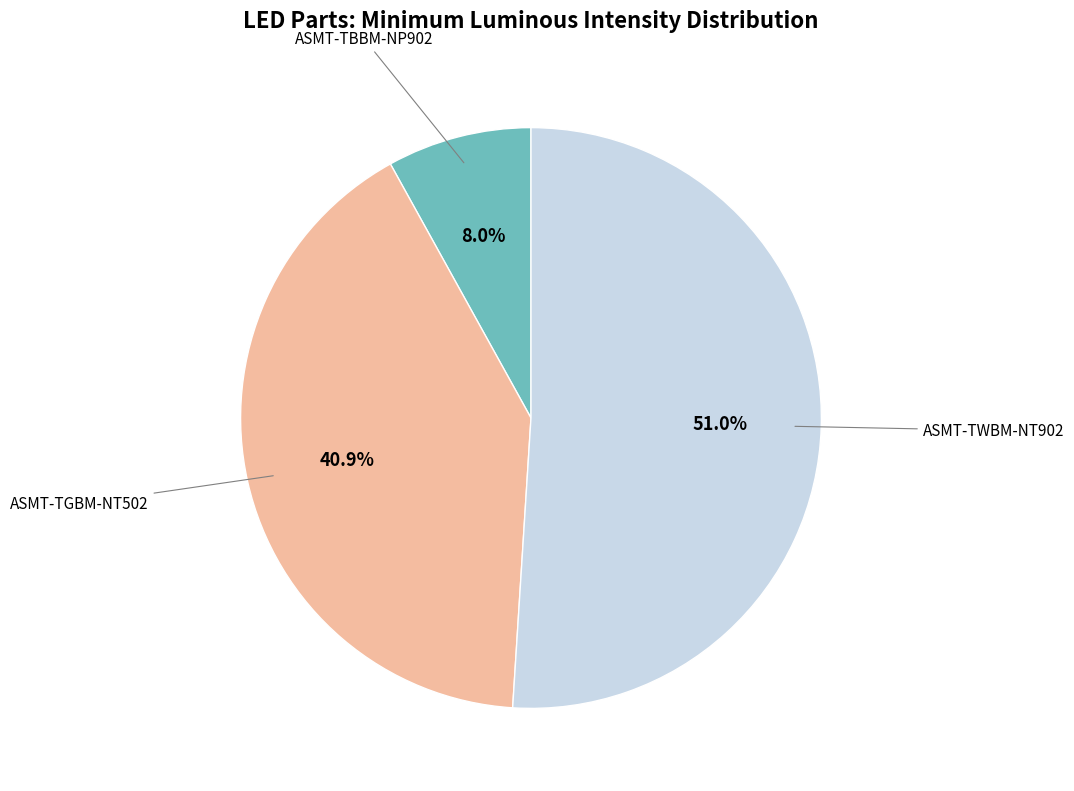

Is there a majority slice in this chart?

Yes